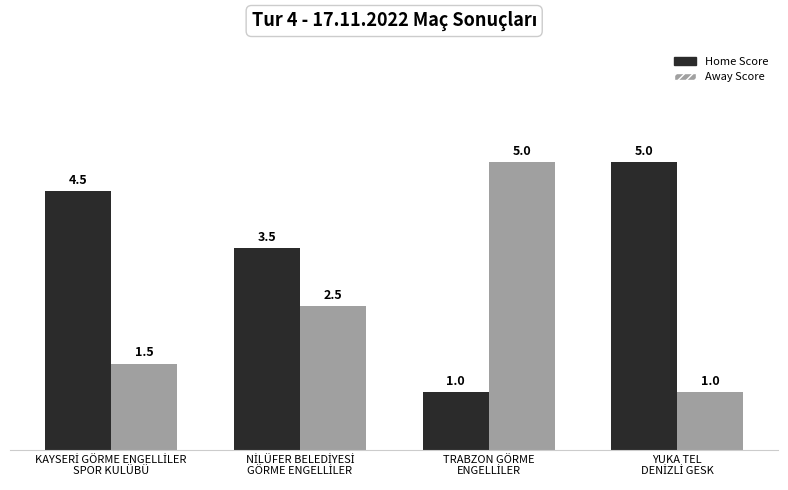

Rank the series by their average value, from lowest to highest.

Away Score, Home Score